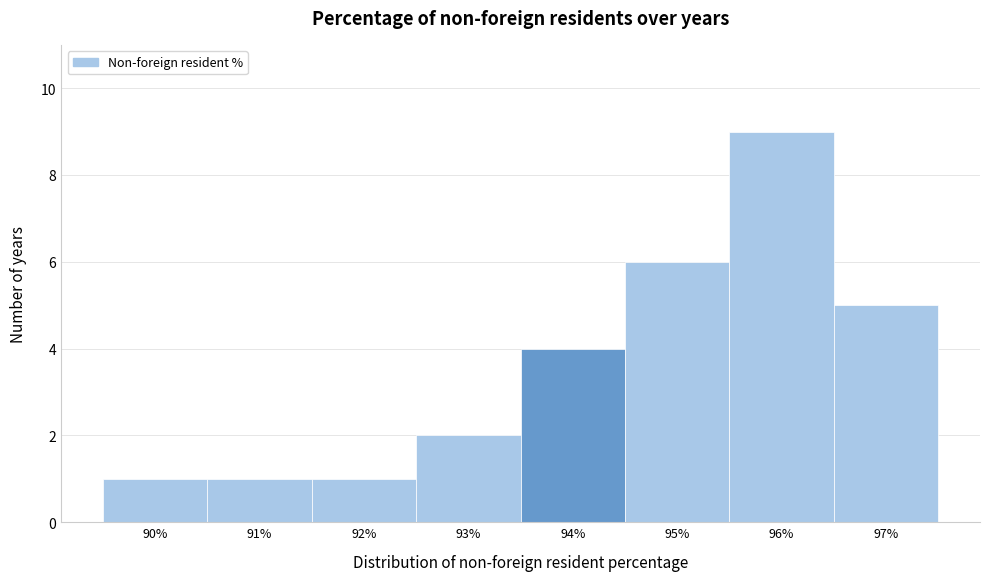

Which range on the x-axis has the tallest bar?

95.5 to 96.5